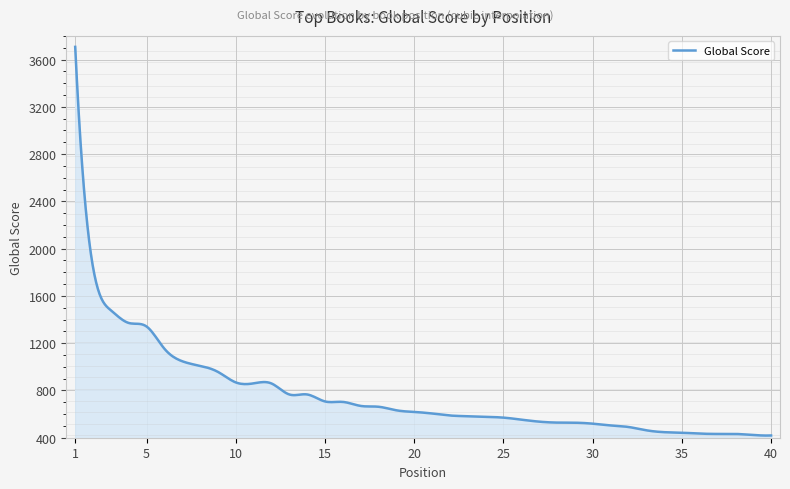

What is the difference between the maximum and minimum values?

3288.6